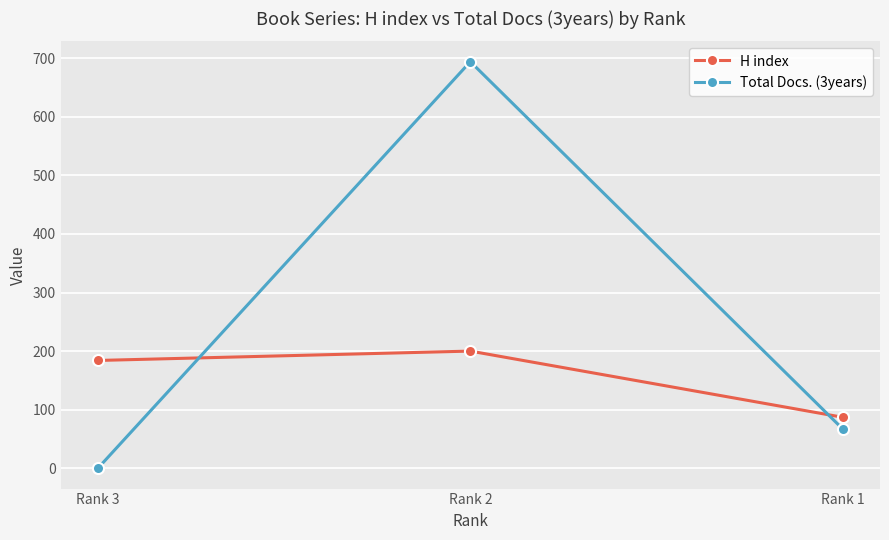

How many data points does each series have?

3